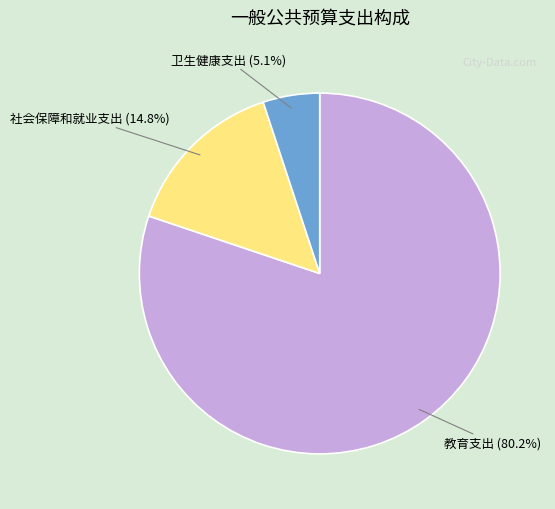

To the nearest percent, what percentage of the pie is 教育支出?

80%